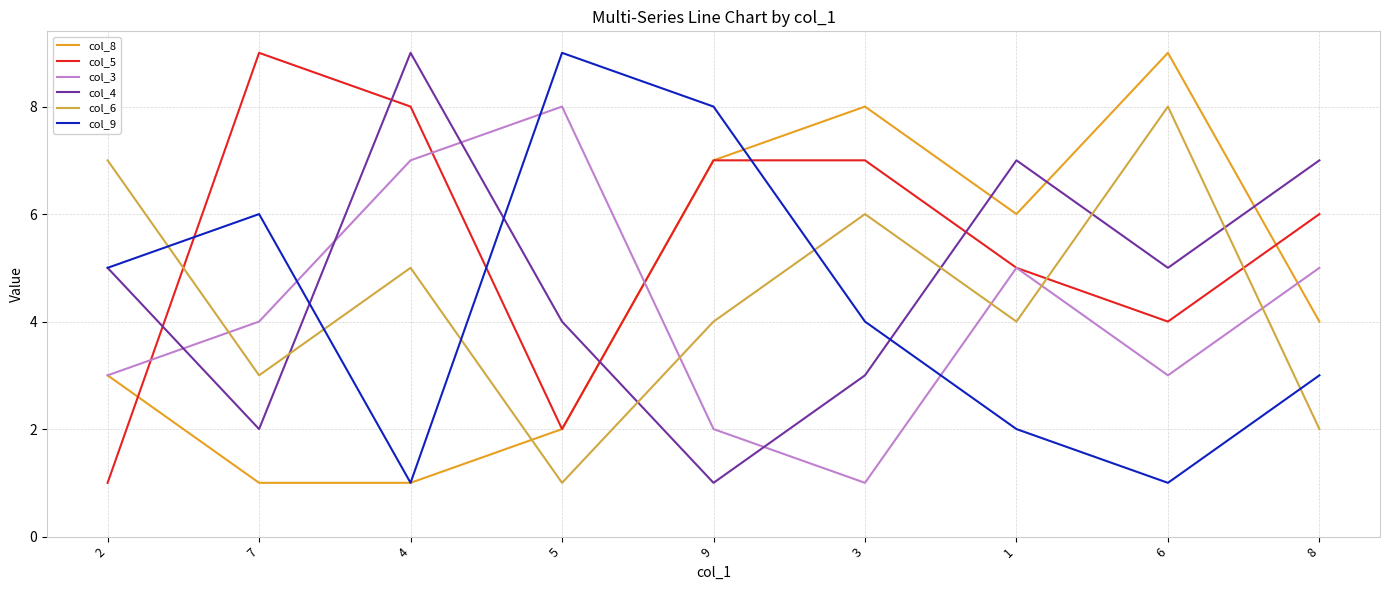

Is the value of col_8 at 1 greater than the value of col_9 at 3?

Yes